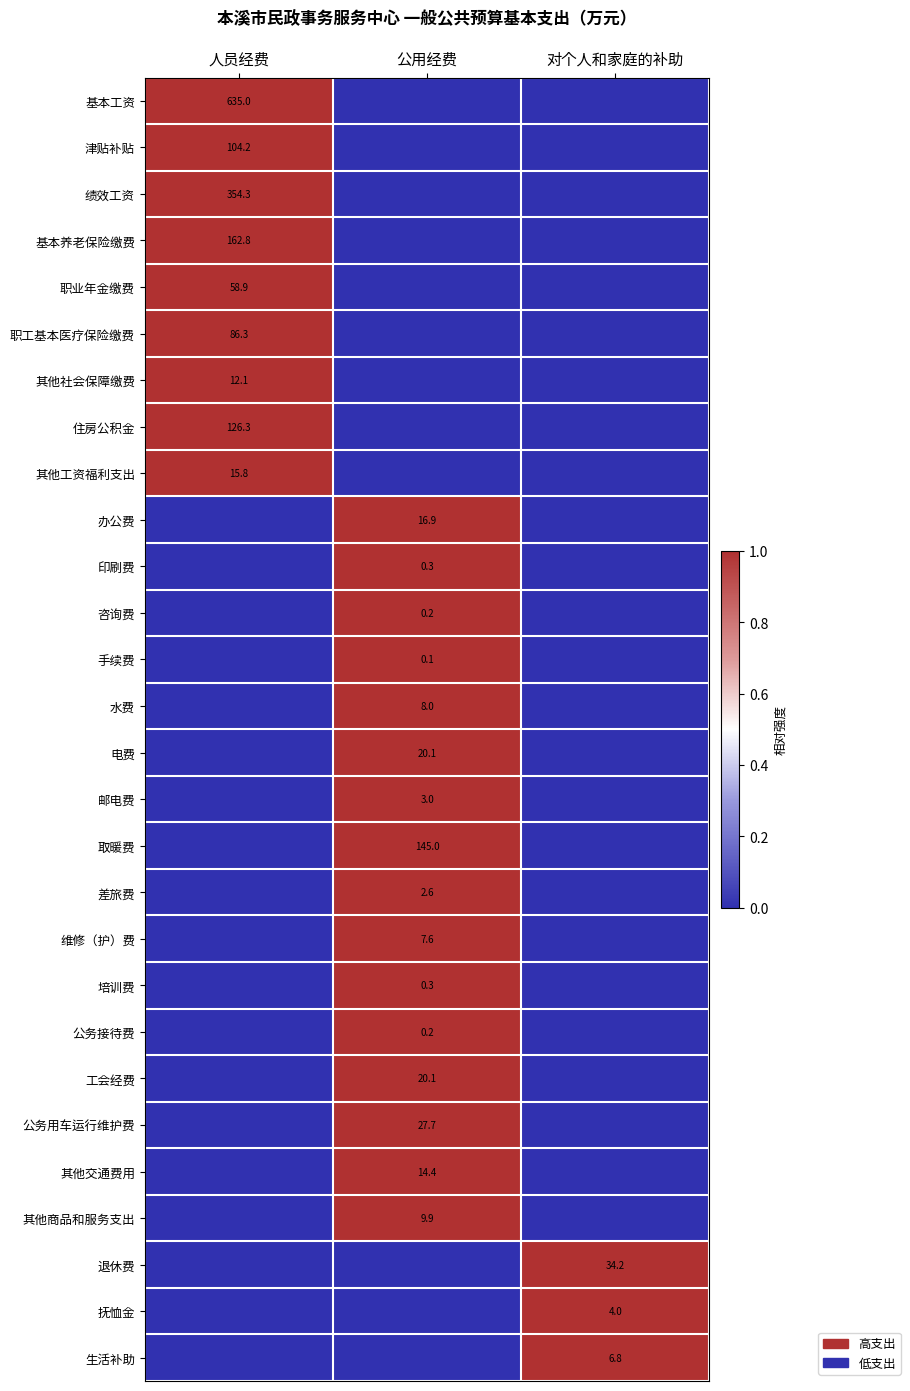

At how many categories does at least one series exceed 0?

3